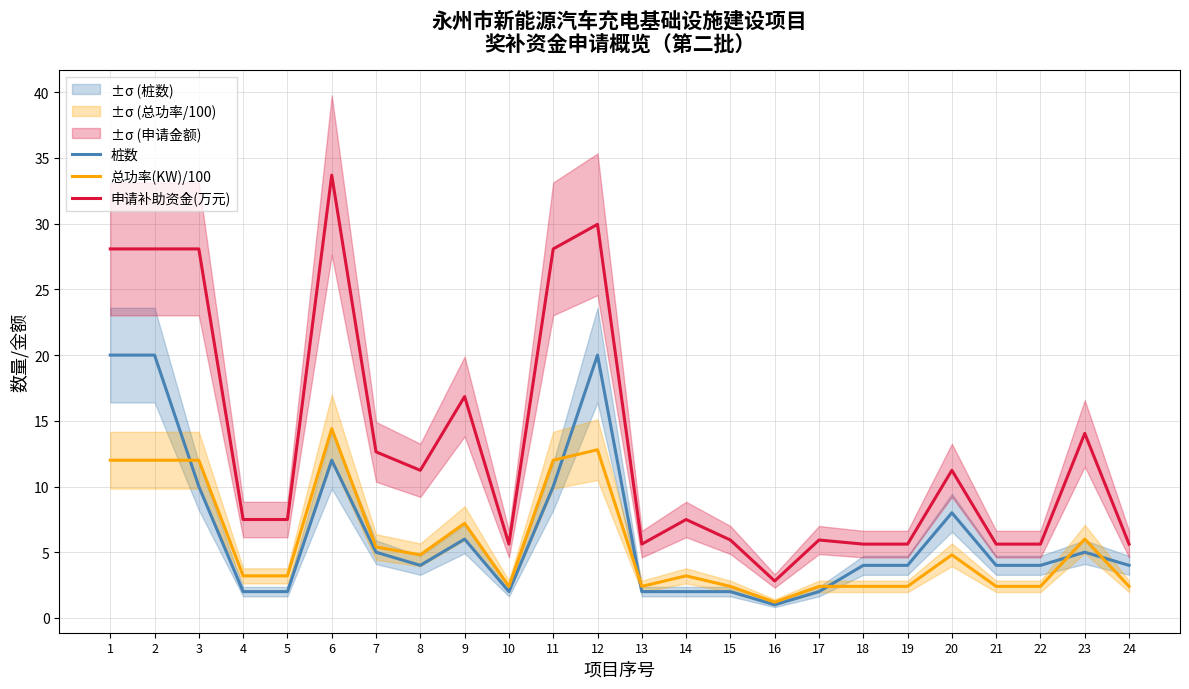

Reading right to left, list all the values displayed in this chart.

桩数: 24=4.0	23=5.0	22=4.0	21=4.0	20=8.0	19=4.0	18=4.0	17=2.0	16=1.0	15=2.0	14=2.0	13=2.0	12=20.0	11=10.0	10=2.0	9=6.0	8=4.0	7=5.0	6=12.0	5=2.0	4=2.0	3=10.0	2=20.0	1=20.0
总功率(KW)/100: 24=2.4	23=6.0	22=2.4	21=2.4	20=4.8	19=2.4	18=2.4	17=2.4	16=1.2	15=2.4	14=3.2	13=2.4	12=12.8	11=12.0	10=2.4	9=7.2	8=4.8	7=5.4	6=14.4	5=3.2	4=3.2	3=12.0	2=12.0	1=12.0
申请补助资金(万元): 24=5.6	23=14.0	22=5.6	21=5.6	20=11.2	19=5.6	18=5.6	17=5.9	16=2.8	15=5.9	14=7.5	13=5.6	12=30.0	11=28.1	10=5.6	9=16.8	8=11.2	7=12.6	6=33.7	5=7.5	4=7.5	3=28.1	2=28.1	1=28.1